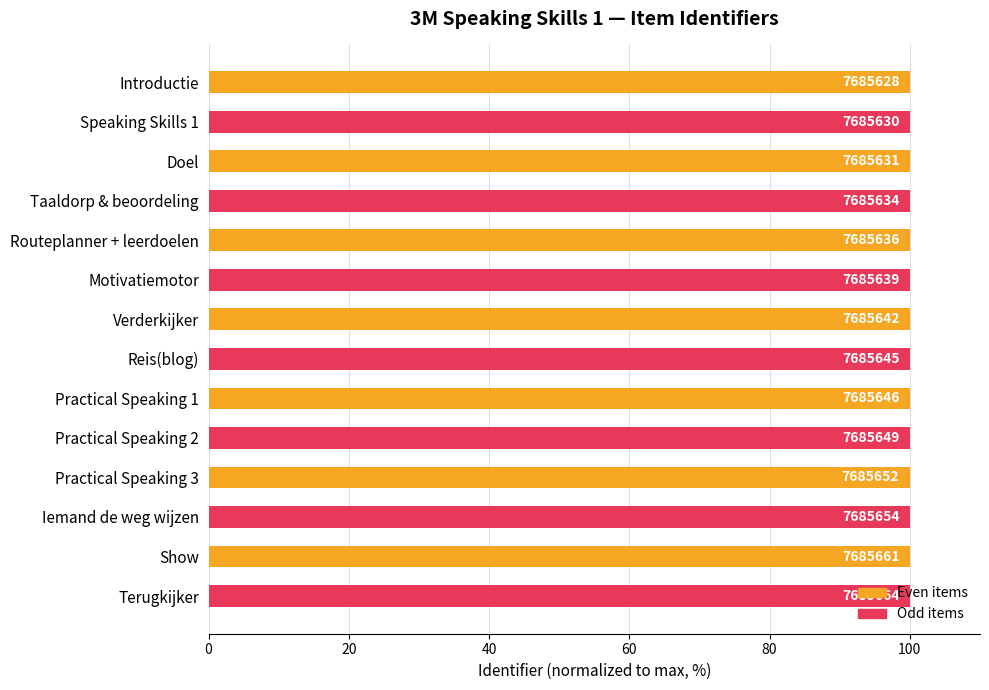

What is the average value?

100.0